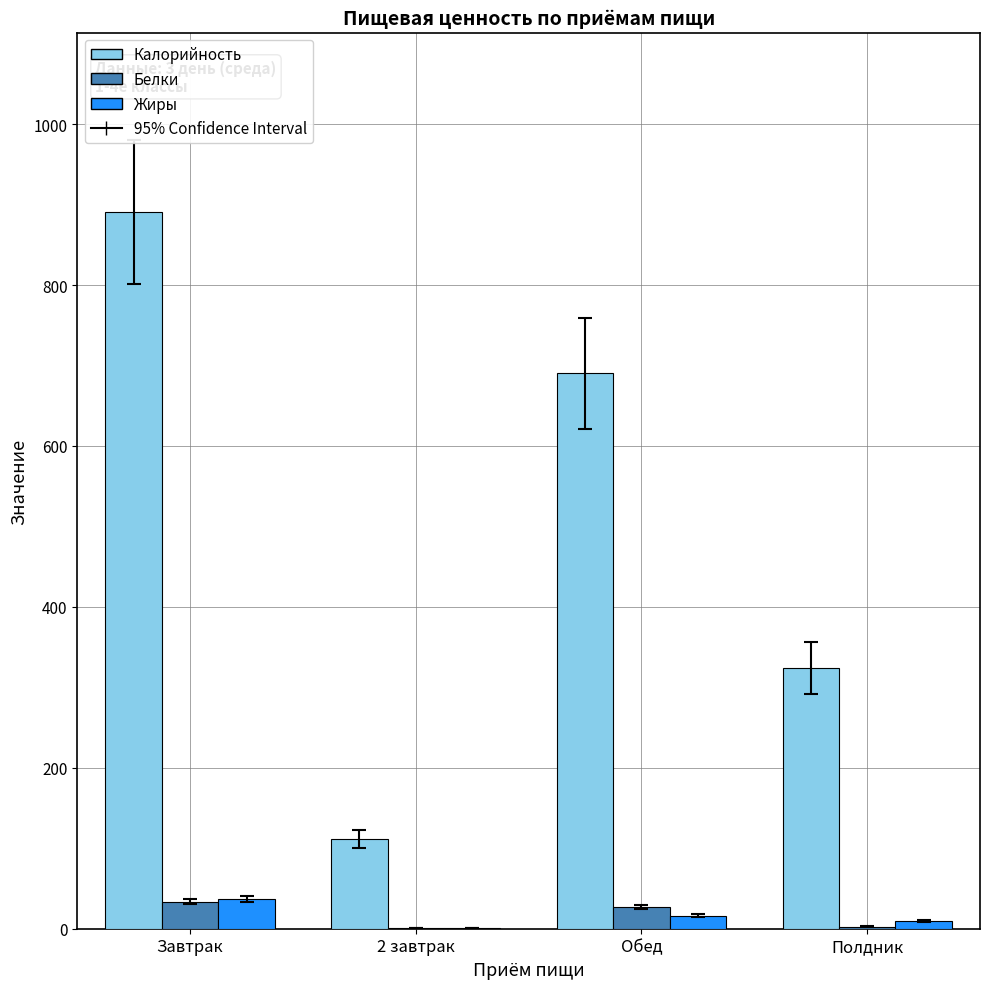

Read the Калорийность value at Завтрак.

891.0